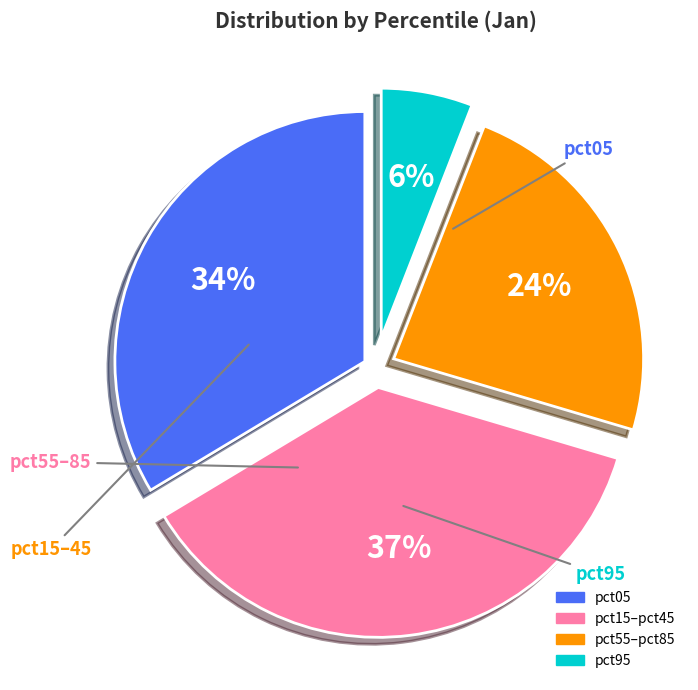

To the nearest percent, what is the difference between the largest and smallest slice percentages?

31%